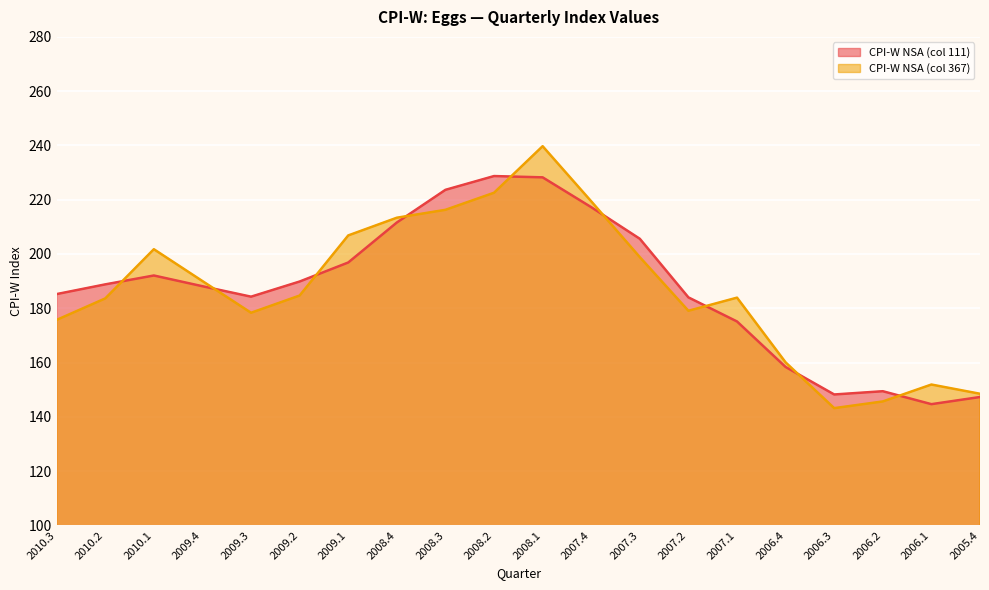

Which series changed the most between 2008.1 and 2005.4?

CPI-W NSA (col 367)